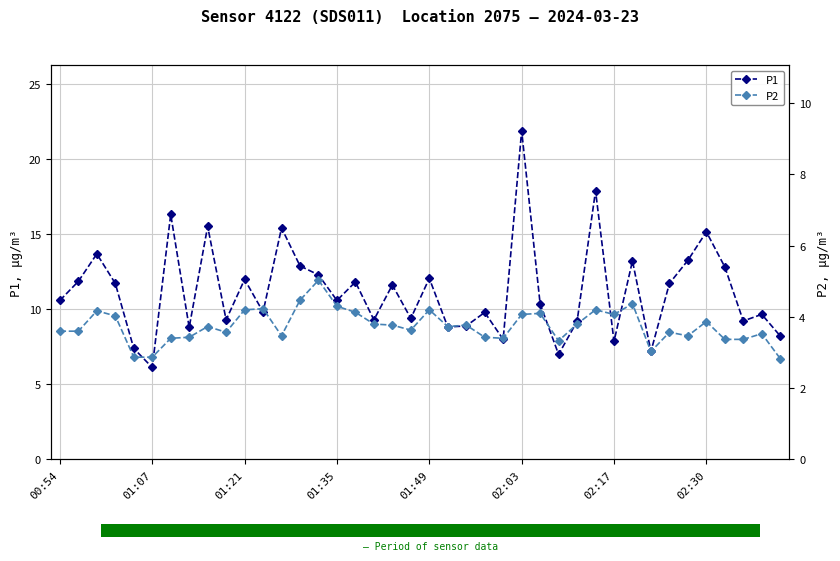

What is the maximum value for P1?

21.9